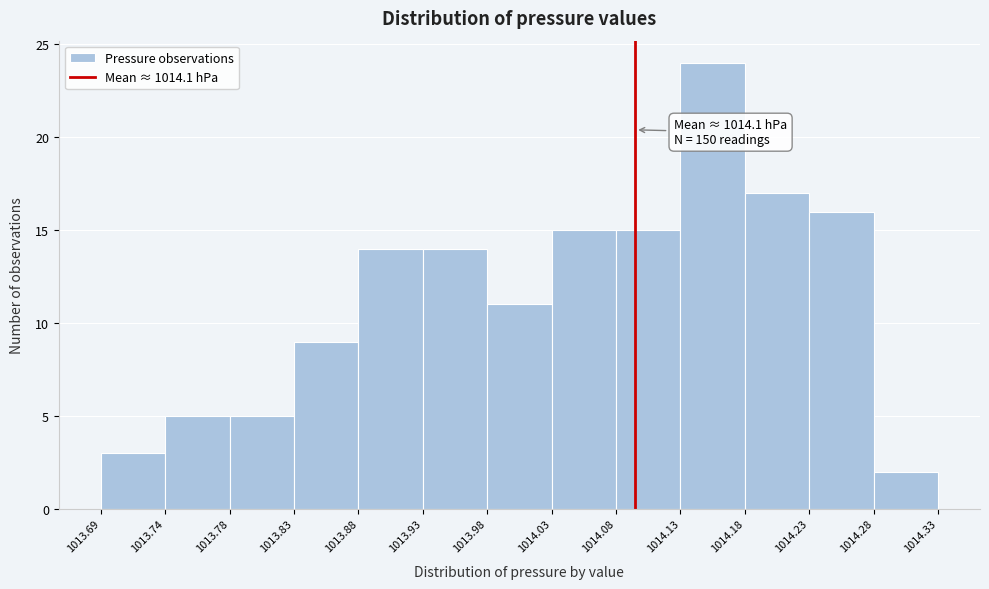

Over which range of the x-axis is the bar tallest?

1014.13 to 1014.18